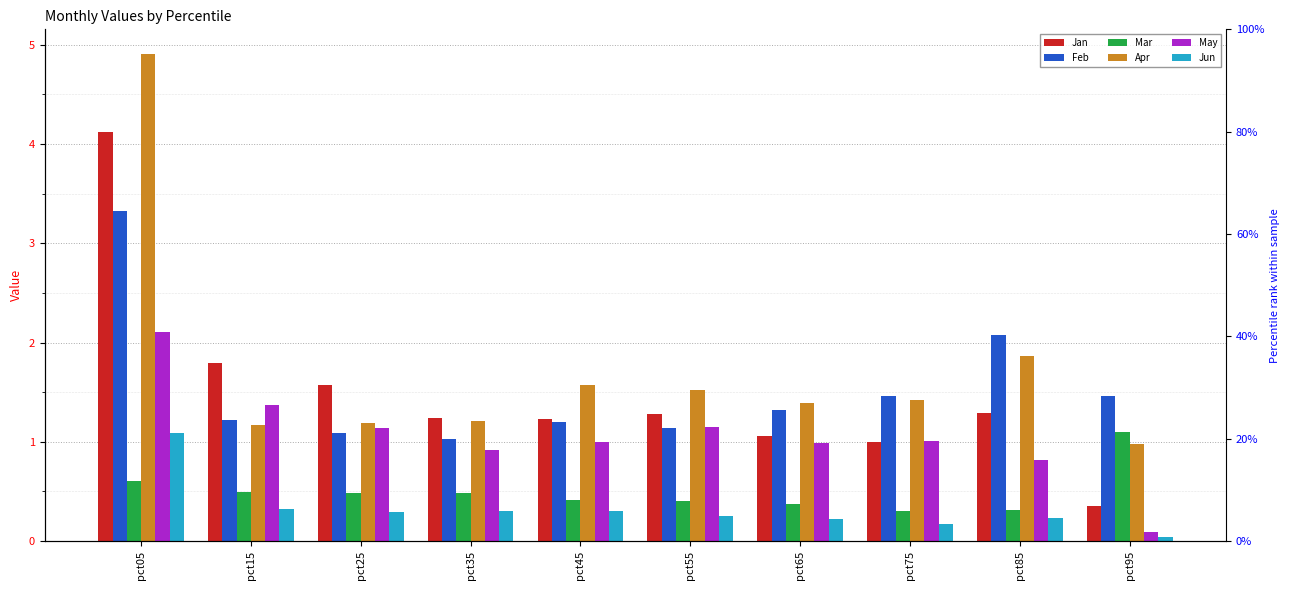

At pct45, list the series in order from largest to smallest.

Apr, Jan, Feb, May, Mar, Jun